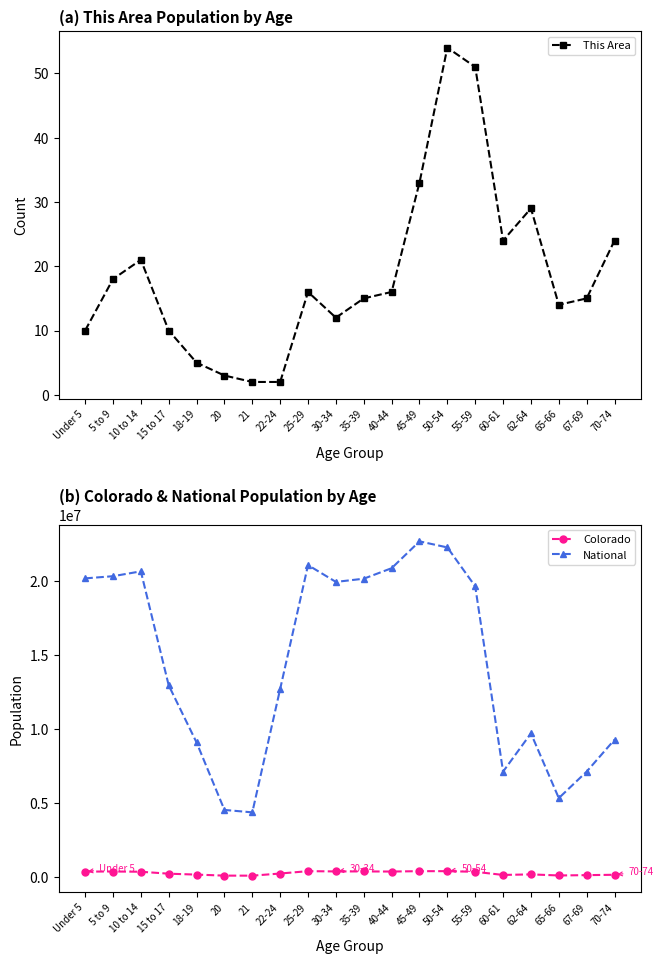

What position from the right is 35-39?

10